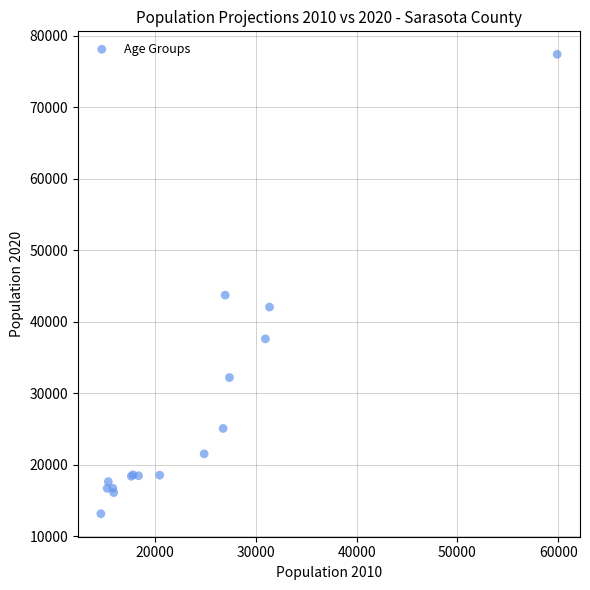

What Y value in the scatter plot is closest to 45271?

43723